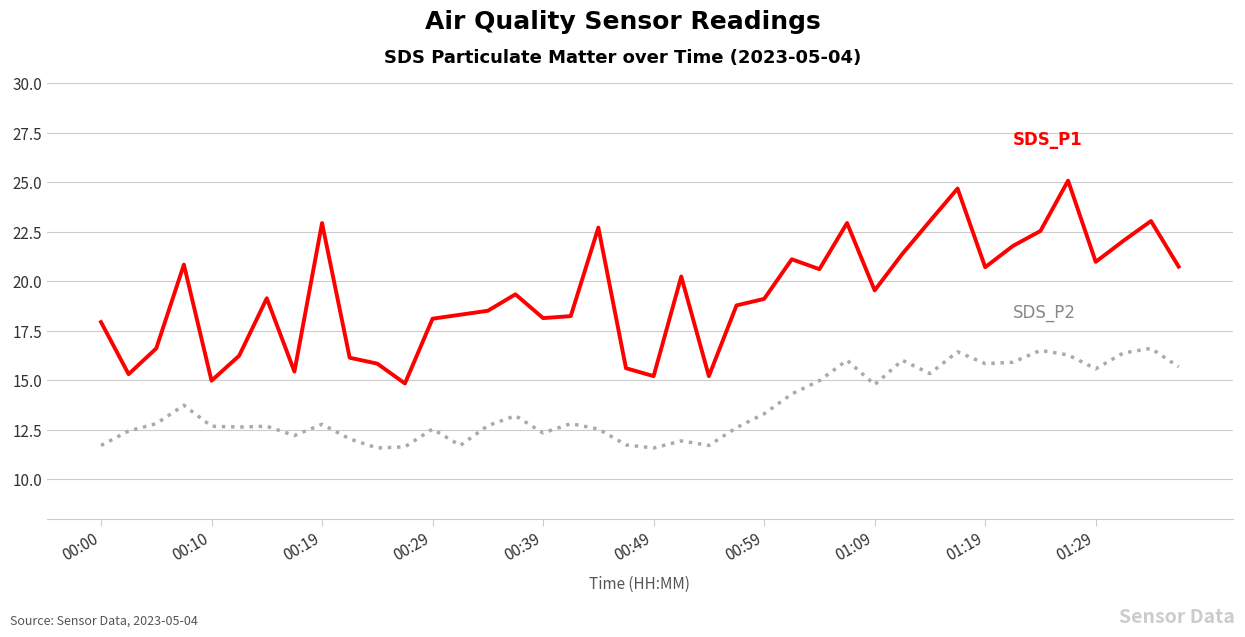

What is the greatest value displayed?

25.1